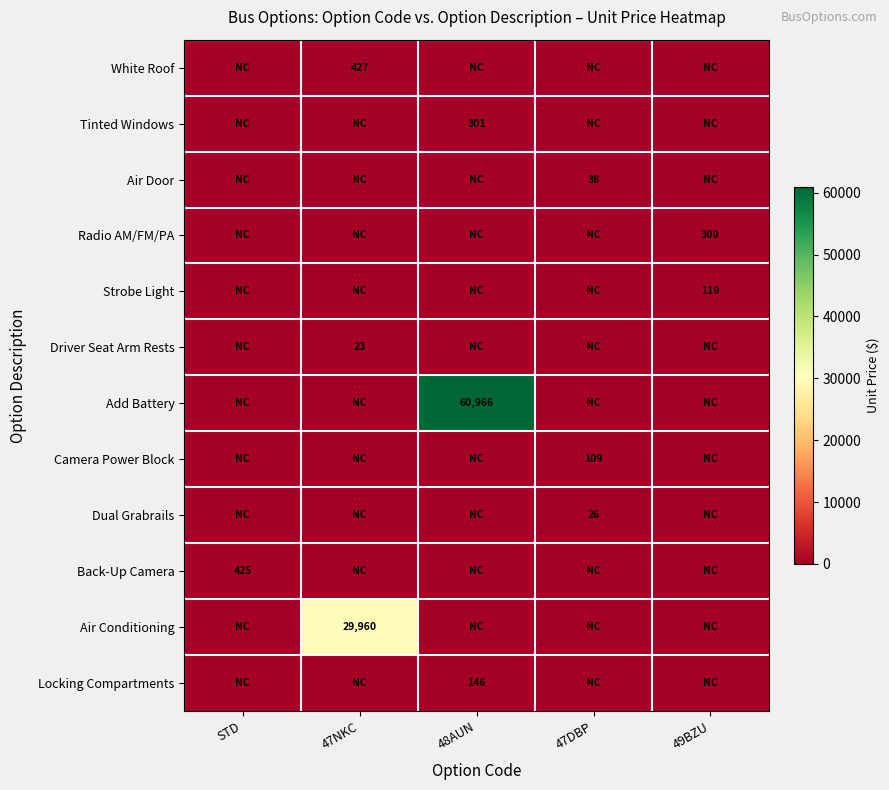

The Radio AM/FM/PA series shows 300 at 49BZU. True or false?

True